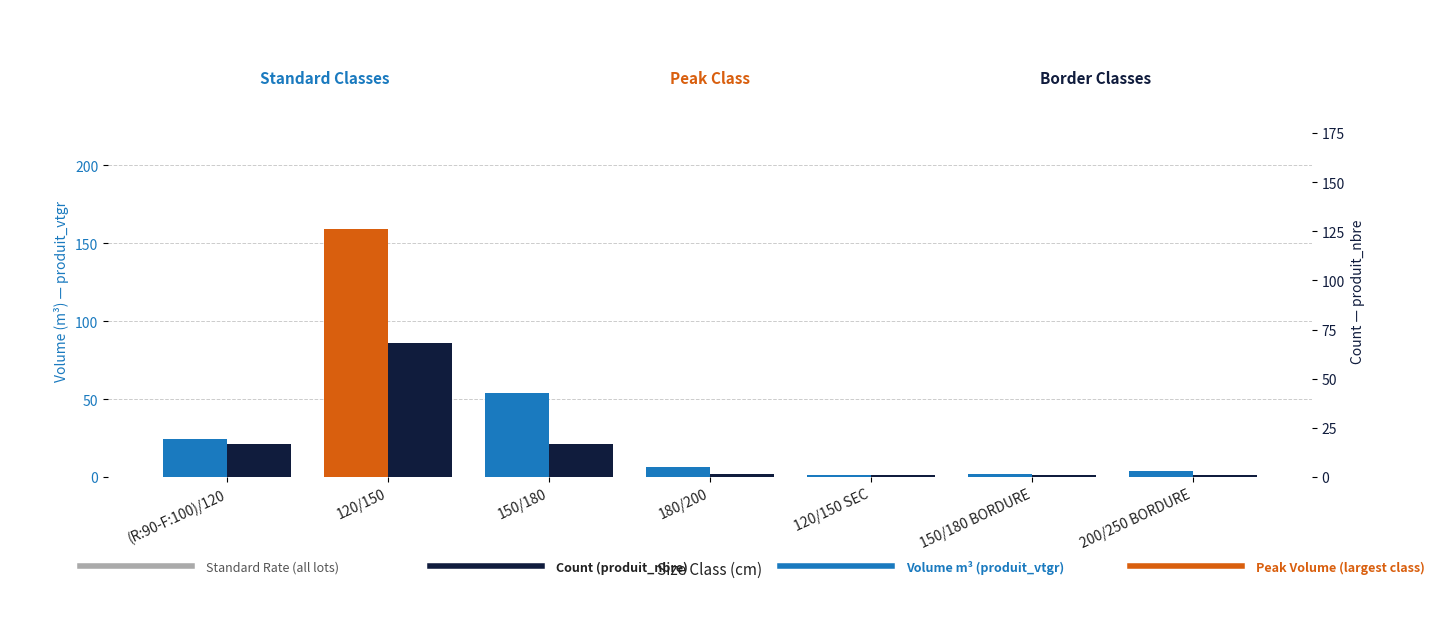

What is the spread (max minus min) of values at (R:90-F:100)/120?

3.4